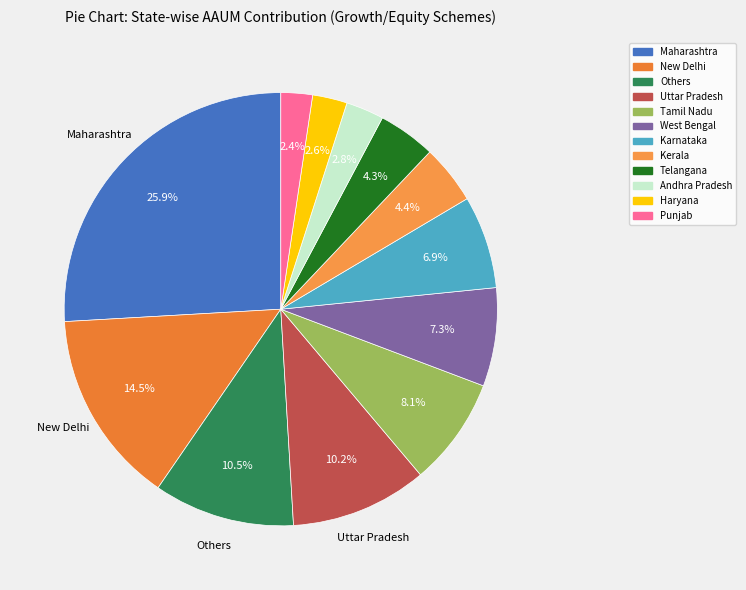

Combined, what portion of the pie is Maharashtra and Telangana?

30.2%